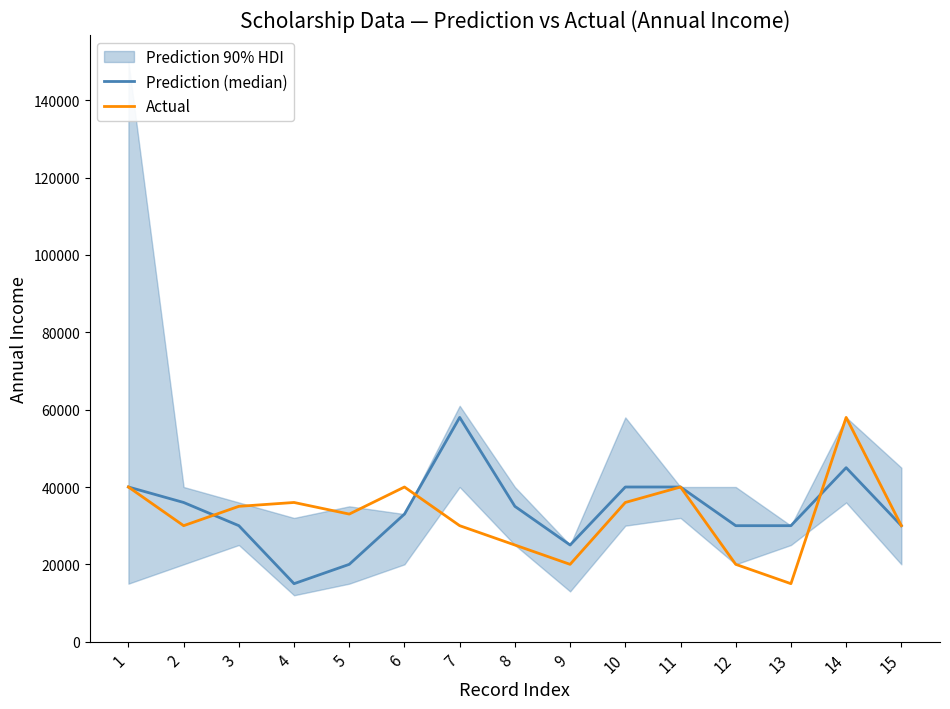

Read the Actual value at 10.

36000